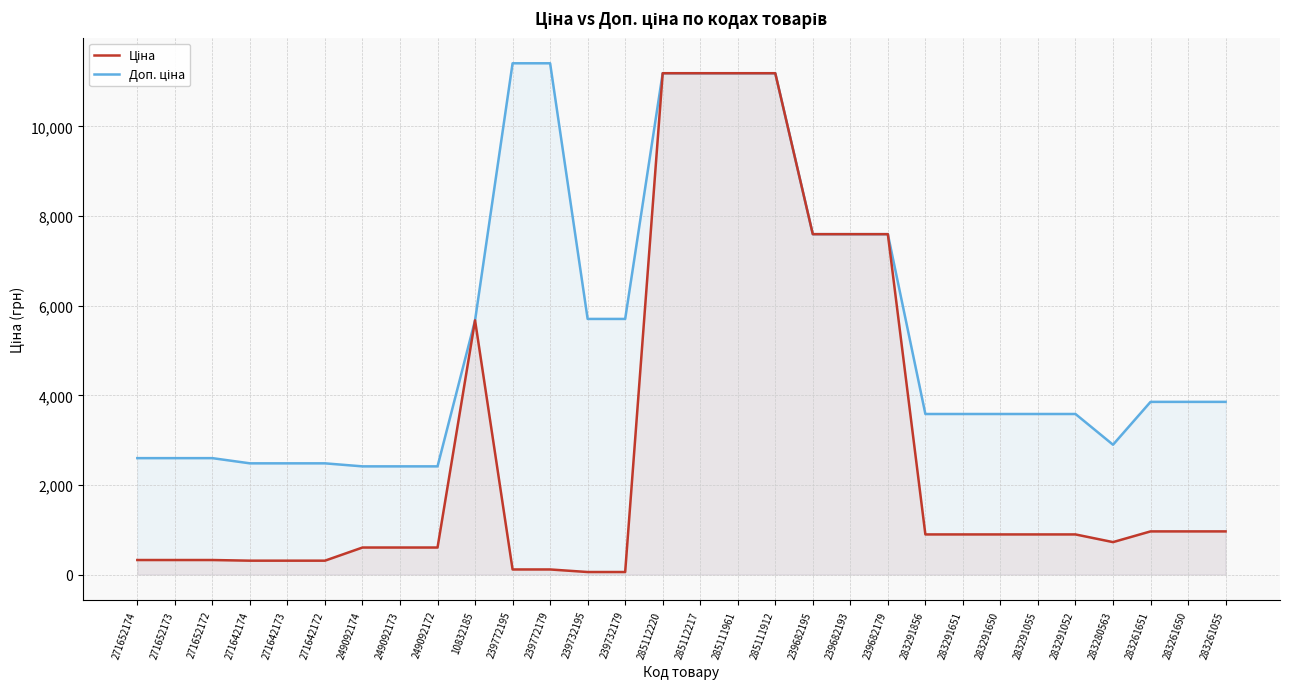

Is the value of Доп. ціна at 271652172 greater than the value of Ціна at 283291650?

Yes